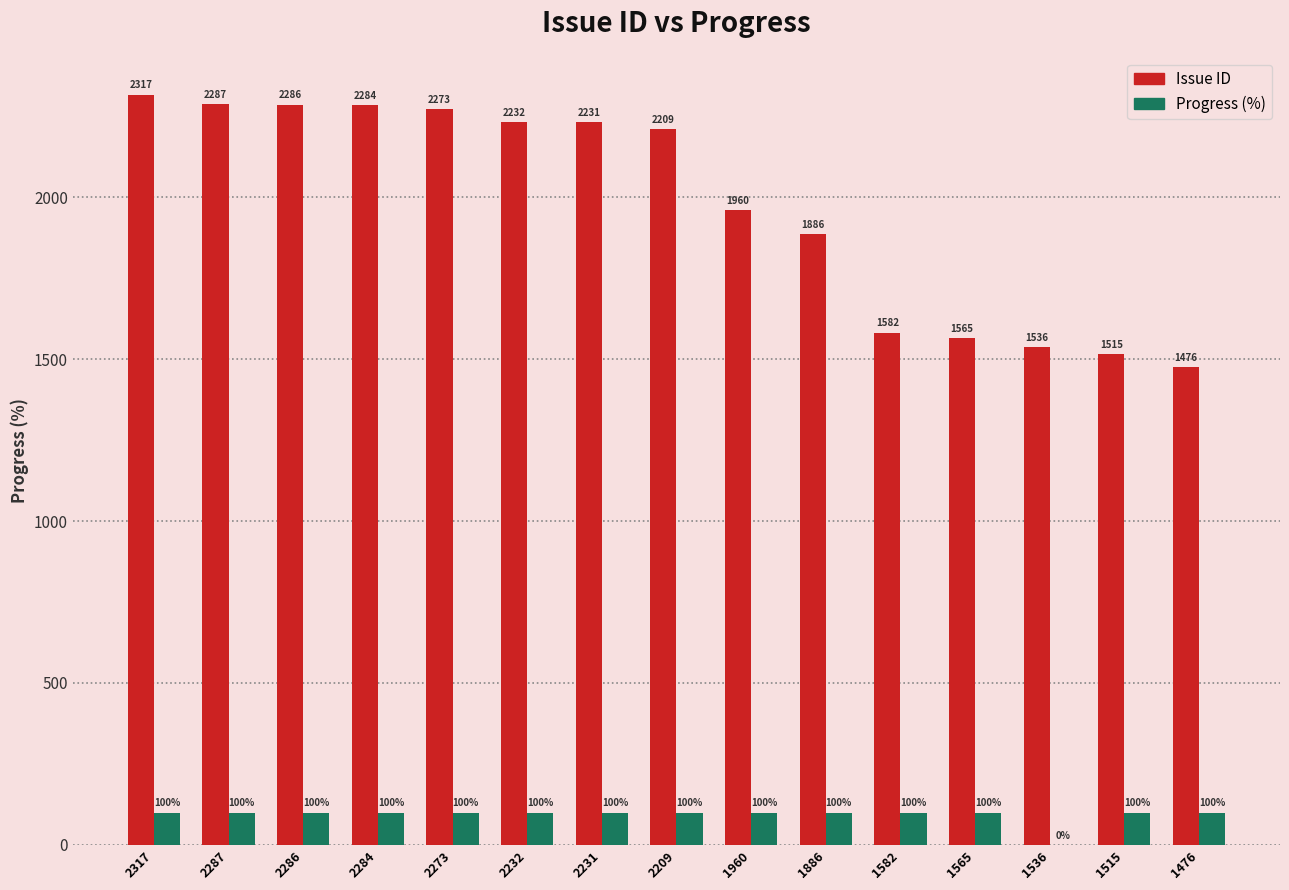

Reading left to right, list all the values displayed in this chart.

Issue ID: 2317=2317	2287=2287	2286=2286	2284=2284	2273=2273	2232=2232	2231=2231	2209=2209	1960=1960	1886=1886	1582=1582	1565=1565	1536=1536	1515=1515	1476=1476
Progress: 2317=100	2287=100	2286=100	2284=100	2273=100	2232=100	2231=100	2209=100	1960=100	1886=100	1582=100	1565=100	1536=0	1515=100	1476=100